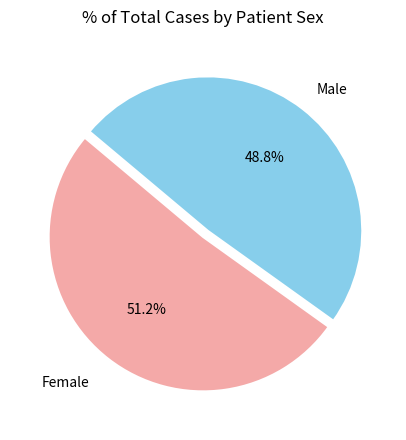

Does any single category account for the majority?

Yes